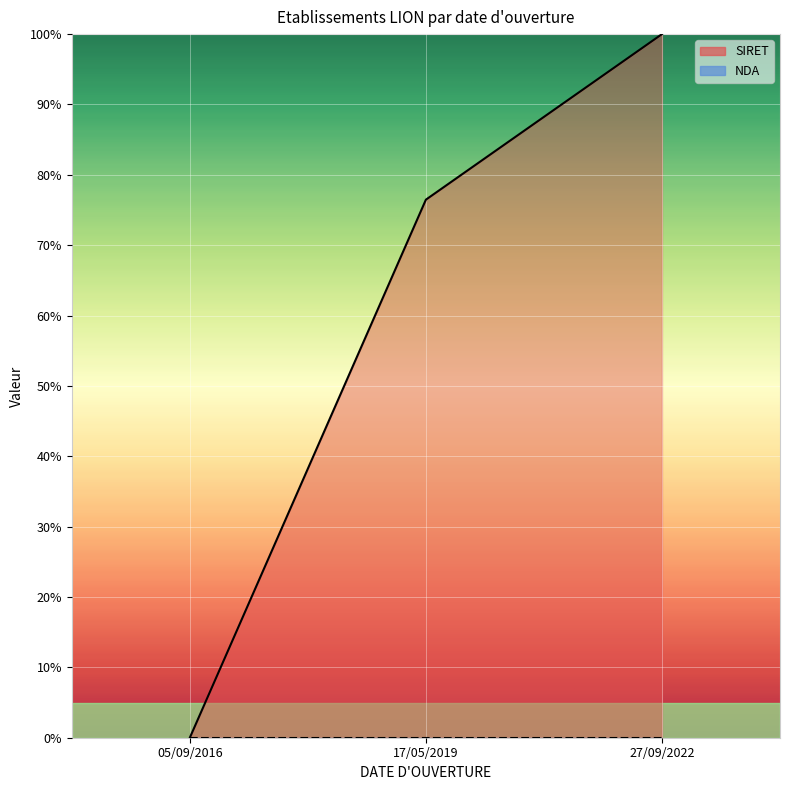

Where does the data first go above 76?

17/05/2019